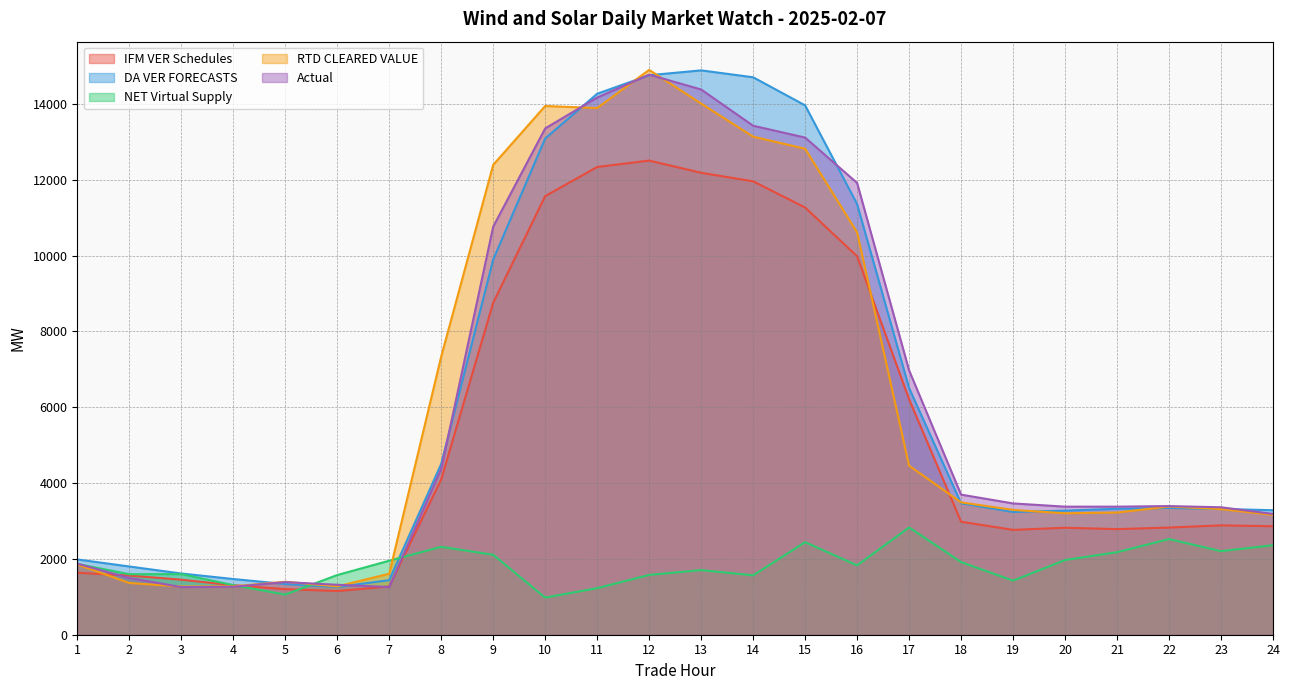

Where do RTD CLEARED VALUE and IFM VER Schedules first cross each other?

1 and 2